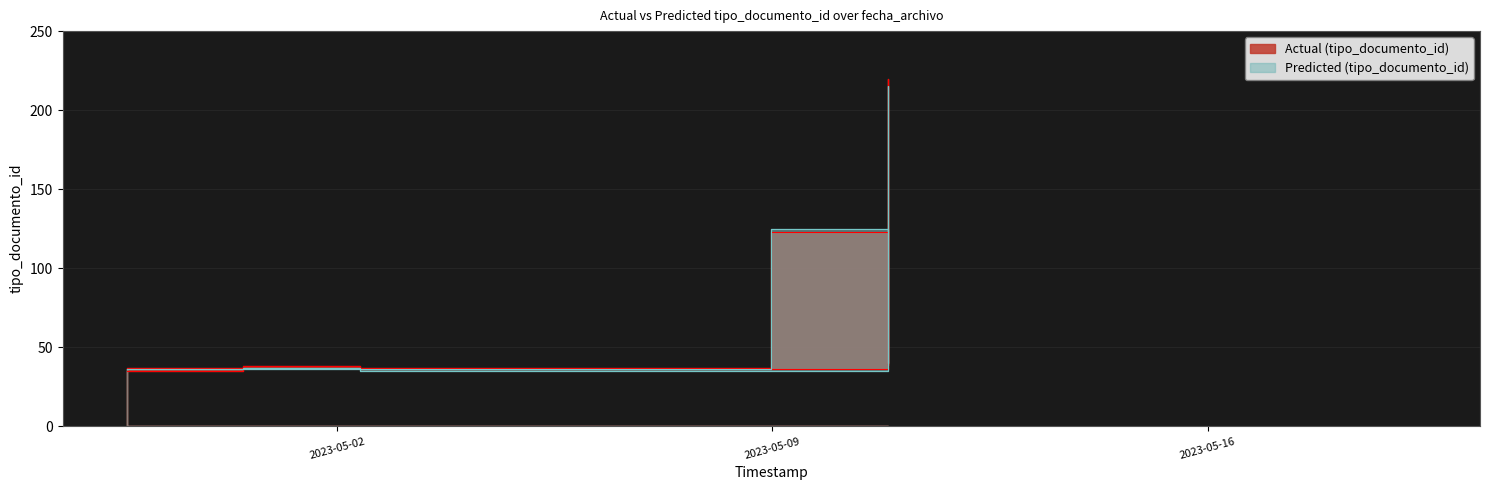

At which category does Actual (tipo_documento_id) reach its first local valley?

2023-05-02 08:52:13